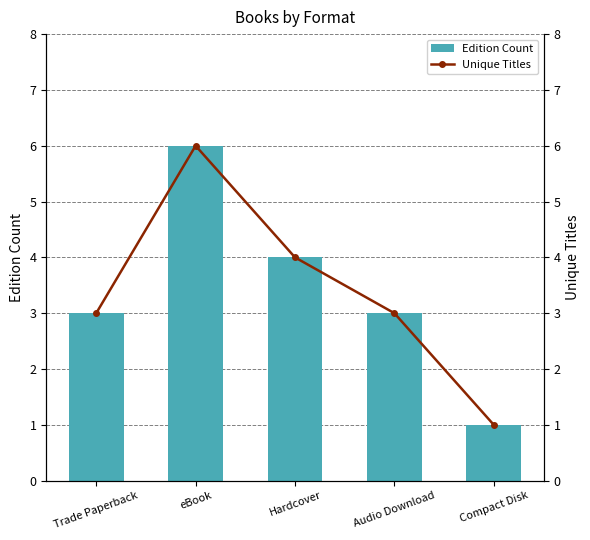

Which series has the largest total across all categories?

Edition Count